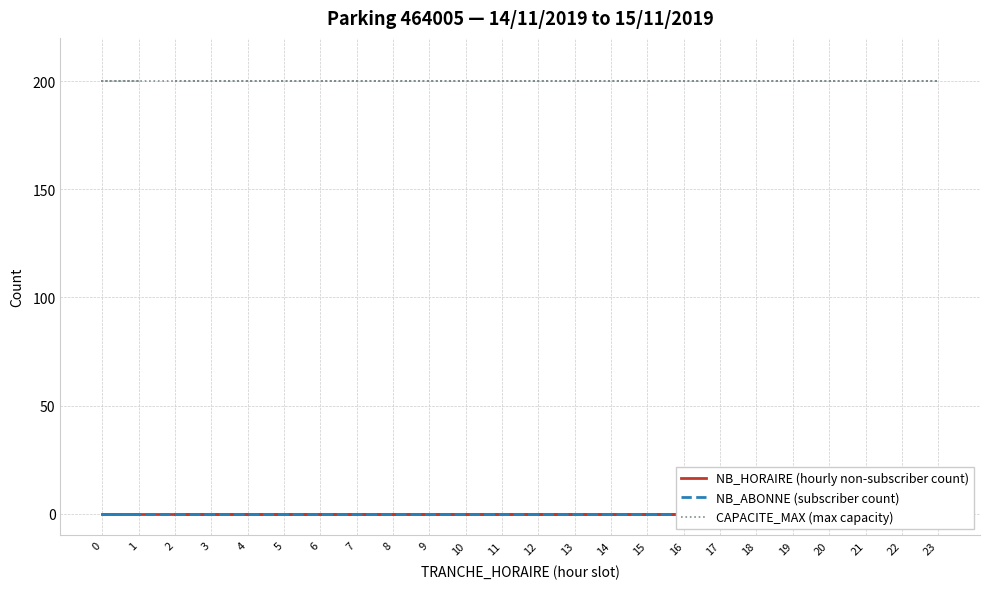

Reading left to right, what are all the values shown in this chart?

NB_HORAIRE (hourly non-subscriber count): 0	0	0	0	0	0	0	0	0	0	0	0	0	0	0	0	0	0	0	0	0	0	0	0
NB_ABONNE (subscriber count): 0	0	0	0	0	0	0	0	0	0	0	0	0	0	0	0	0	0	0	0	0	0	0	0
CAPACITE_MAX (max capacity): 200	200	200	200	200	200	200	200	200	200	200	200	200	200	200	200	200	200	200	200	200	200	200	200